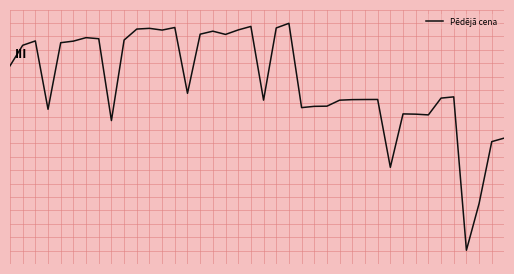

How many positive values are there?

19